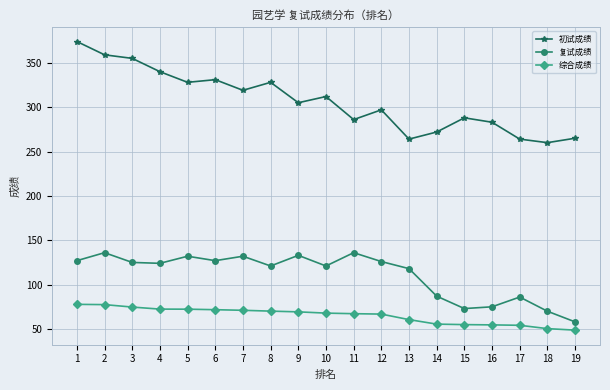

What is the average value of the 复试成绩 series?

110.9